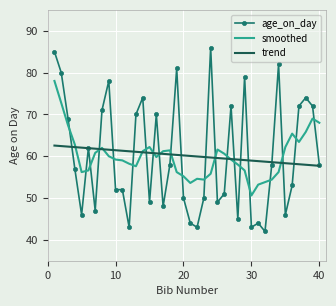

Which series has the widest spread of values?

age_on_day